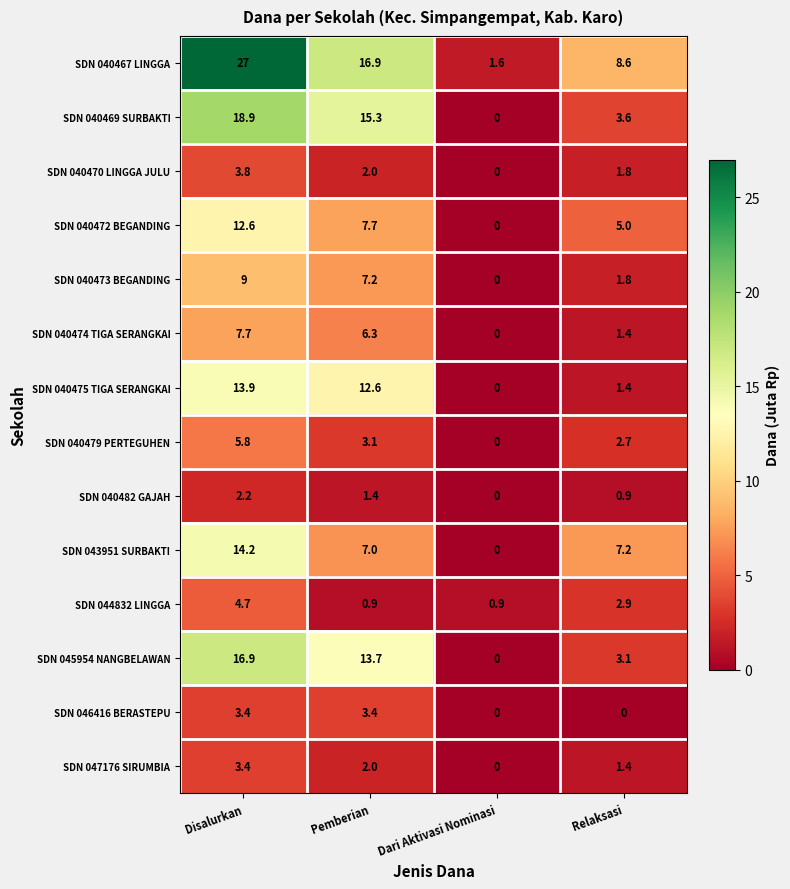

At which category is the sum across all series the highest?

Disalurkan